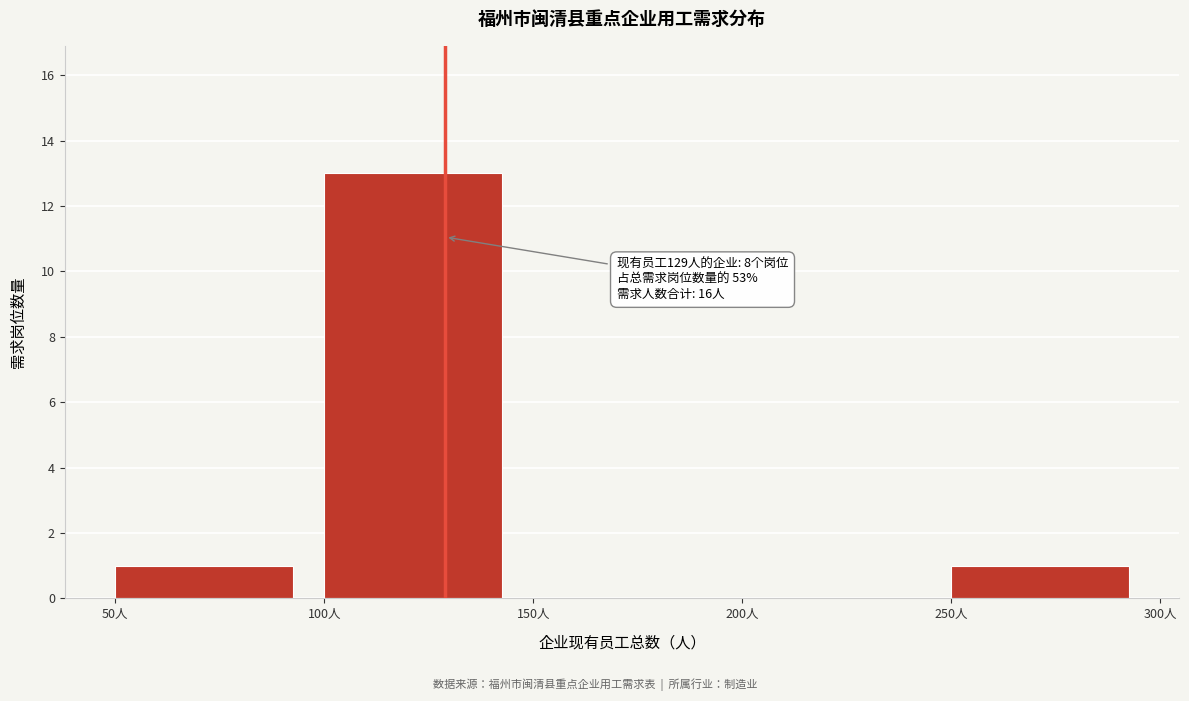

Over which range of the x-axis is the bar tallest?

100 to 150